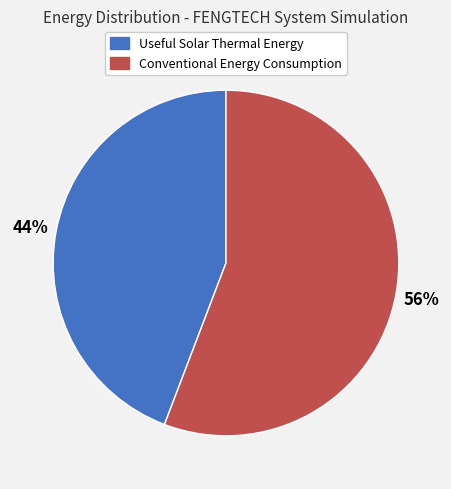

Rank the categories by value from highest to lowest.

Conventional Energy Consumption, Useful Solar Thermal Energy